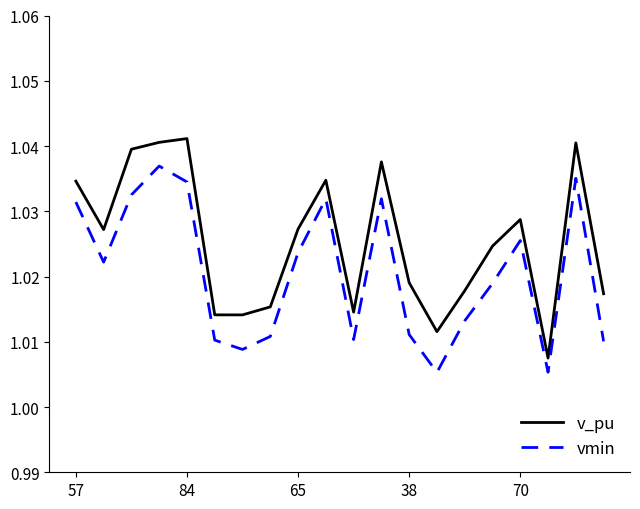

Rank the series by their average value, from highest to lowest.

v_pu, vmin